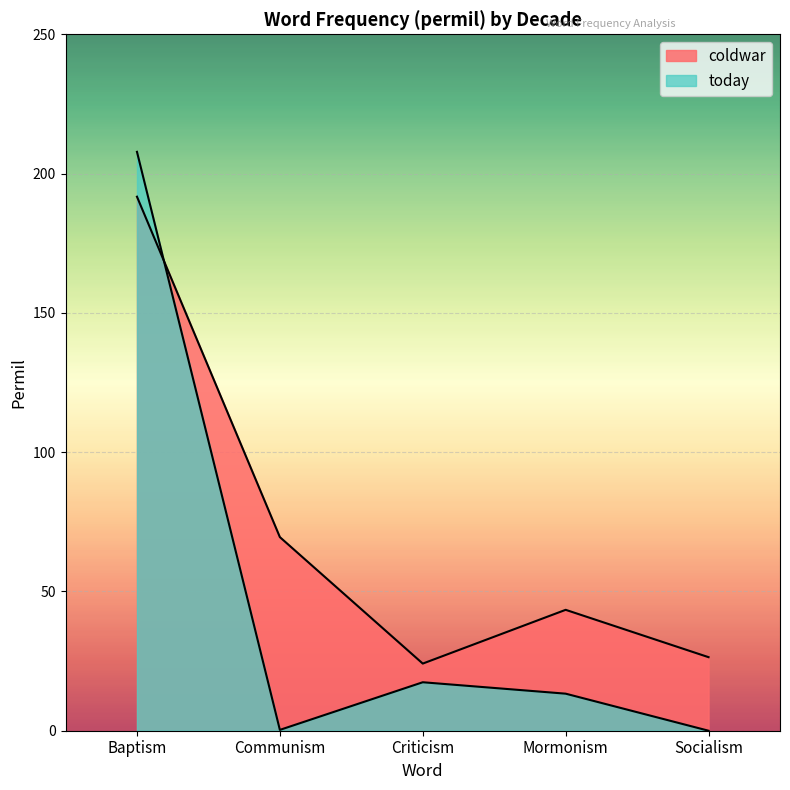

What is the average value of the coldwar series?

71.0